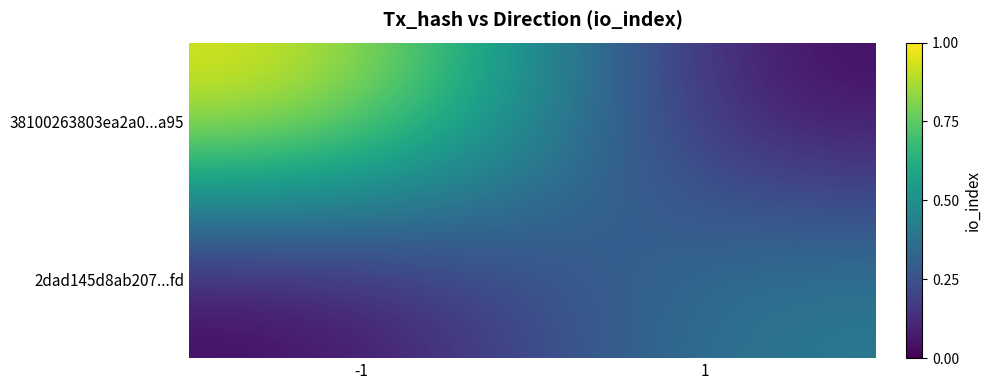

What is the total value across all series at 1?

0.4